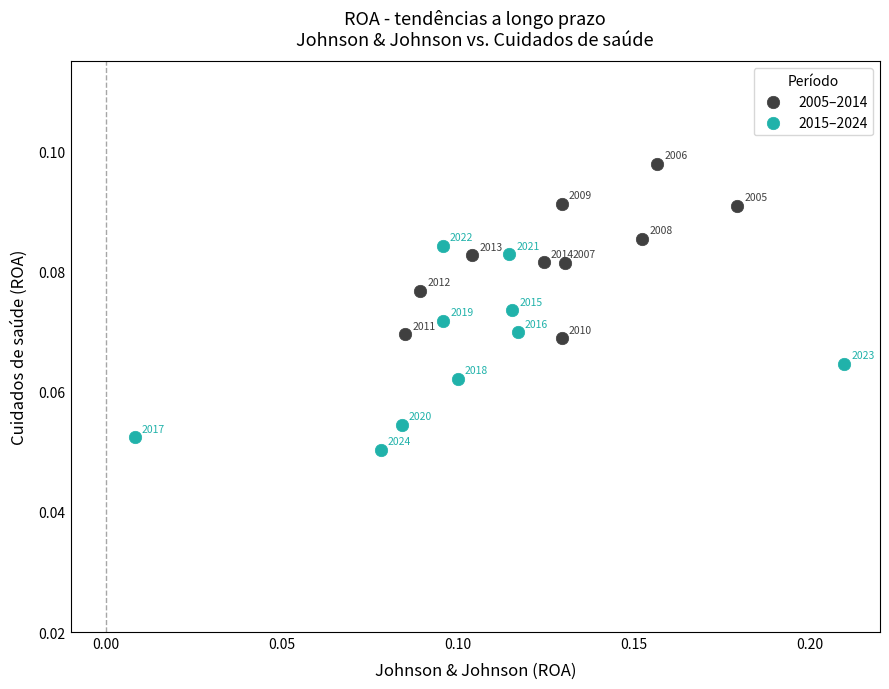

Which series contains the highest Y value?

2005–2014